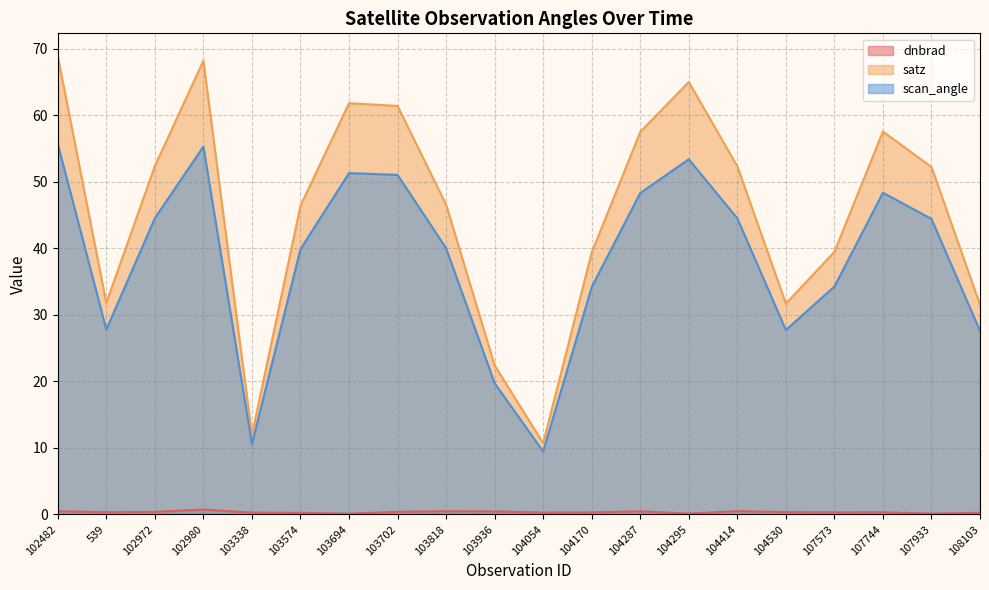

At how many categories does at least one series exceed 1?

20